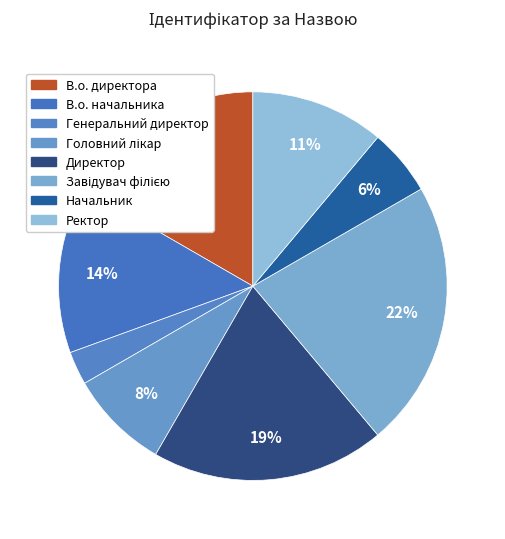

How many segments does this pie chart have?

8